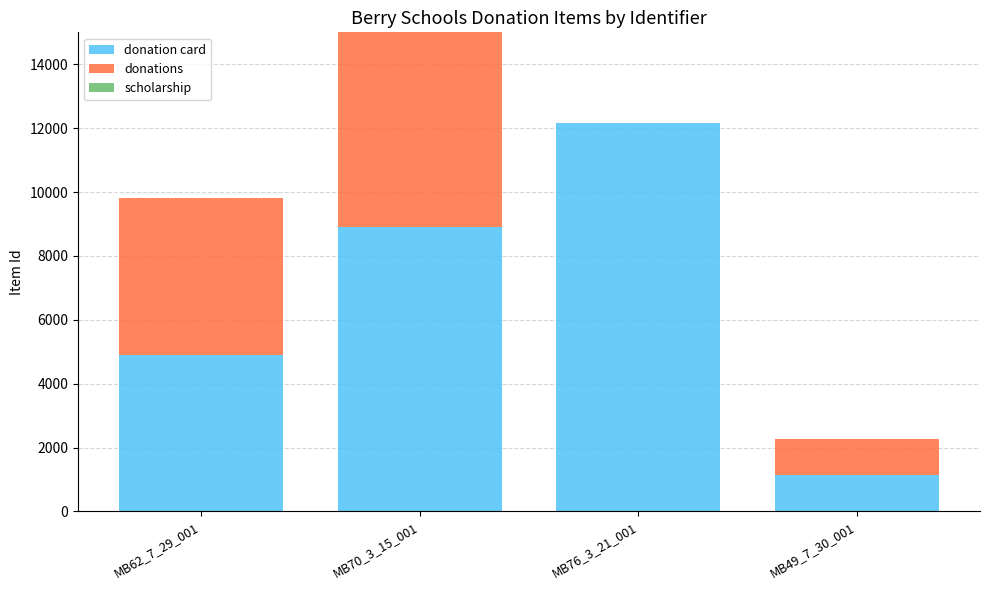

What is the spread (max minus min) of values at MB76_3_21_001?

12161